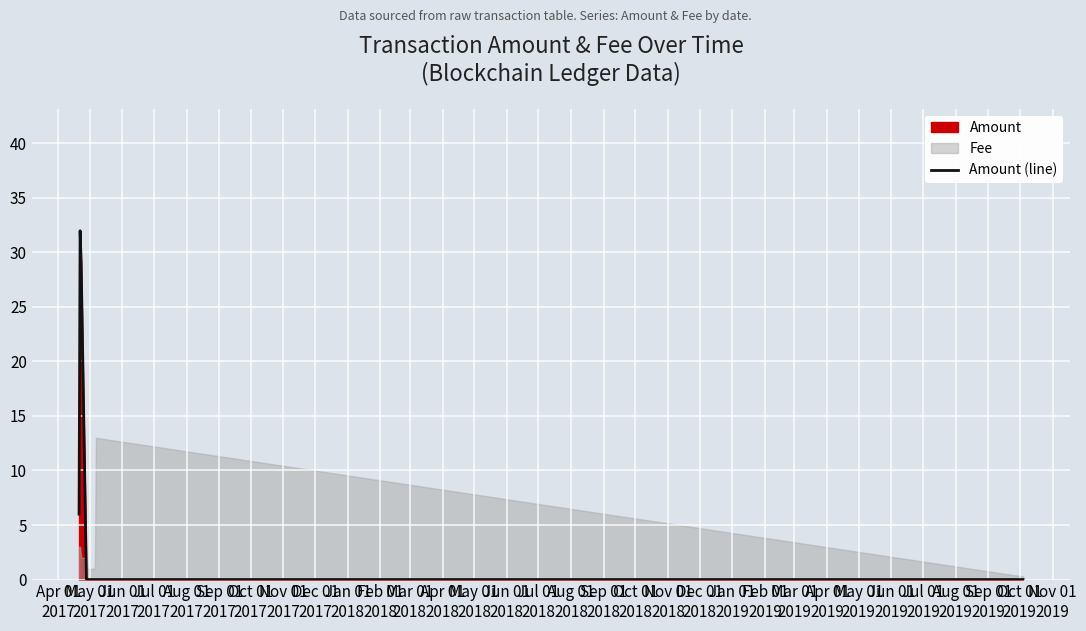

True or false: the data shows 0.0 at Jul 01
2017.

True